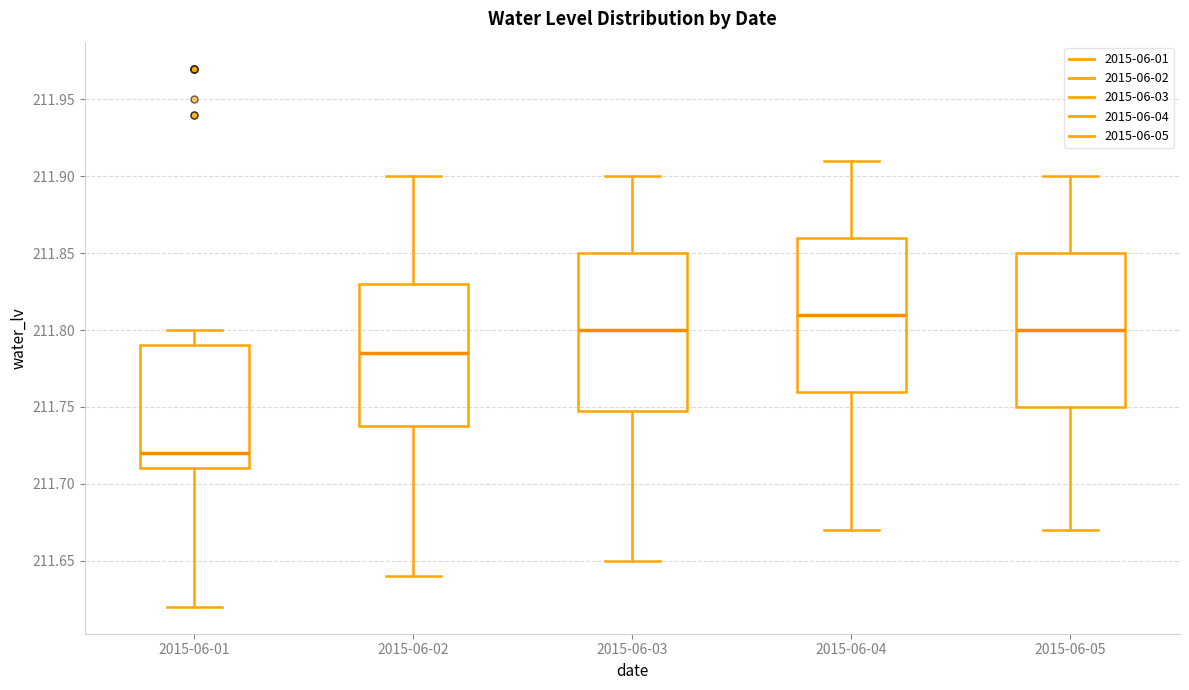

Reading left to right, transcribe this box plot: for each box, give where its median line is, the range the box spans, and where its two whiskers end, as read against the y-axis. The values are not printed on the chart, so give them approximately, as read against the axis.

2015-06-01: median 211.720, box 211.710 to 211.790, whiskers 211.620 to 211.800
2015-06-02: median 211.785, box 211.740 to 211.830, whiskers 211.640 to 211.900
2015-06-03: median 211.800, box 211.750 to 211.850, whiskers 211.650 to 211.900
2015-06-04: median 211.810, box 211.760 to 211.860, whiskers 211.670 to 211.910
2015-06-05: median 211.800, box 211.750 to 211.850, whiskers 211.670 to 211.900